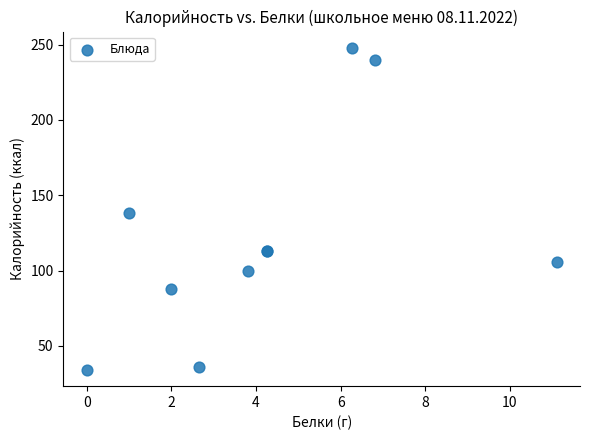

What Y value in the scatter plot is closest to 141?

138.0